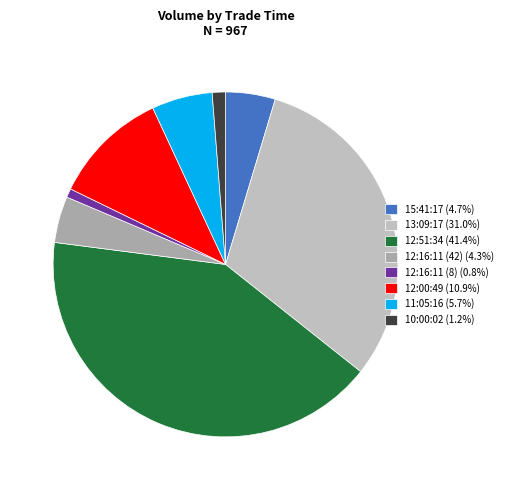

To the nearest percent, what is the average slice percentage?

12%